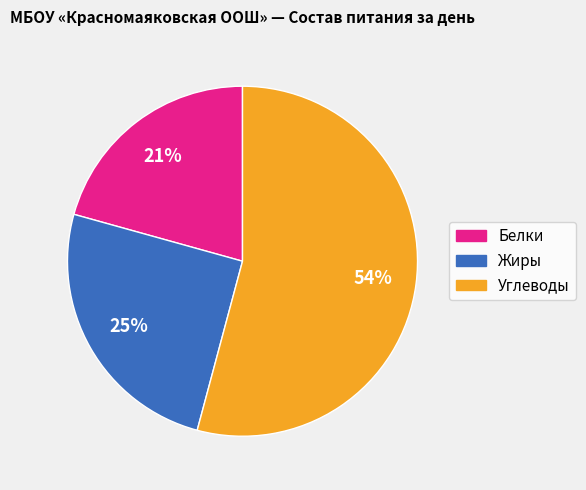

Is it true that Жиры is 18% of the pie?

False